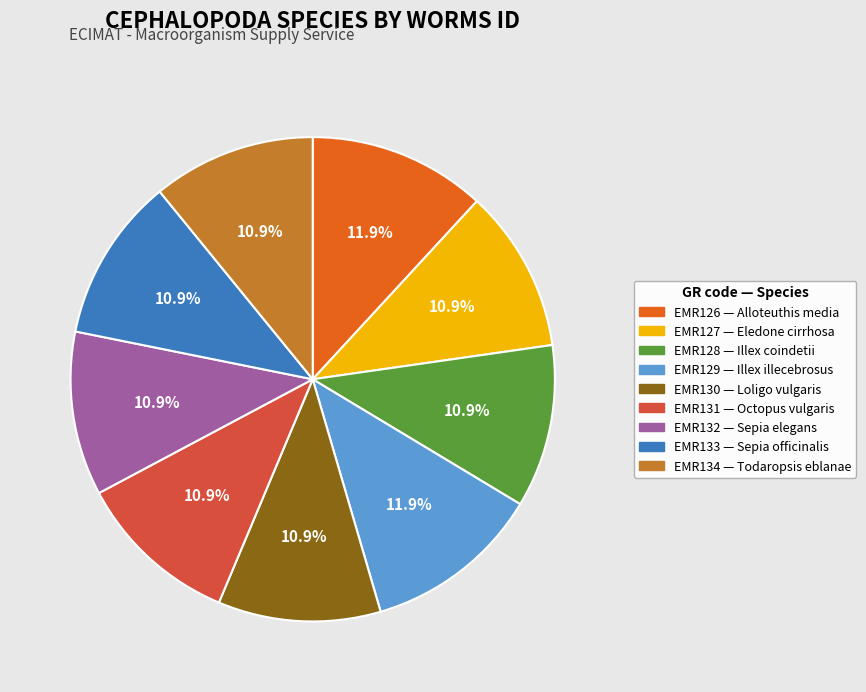

To the nearest percent, what is the average slice percentage?

11%